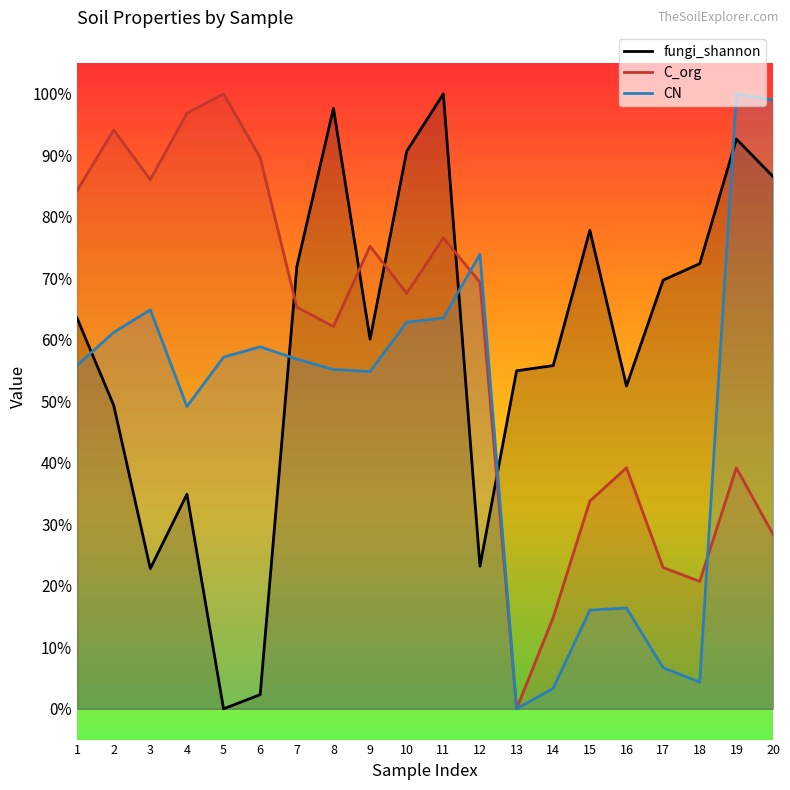

Read the CN value at 3.

64.9